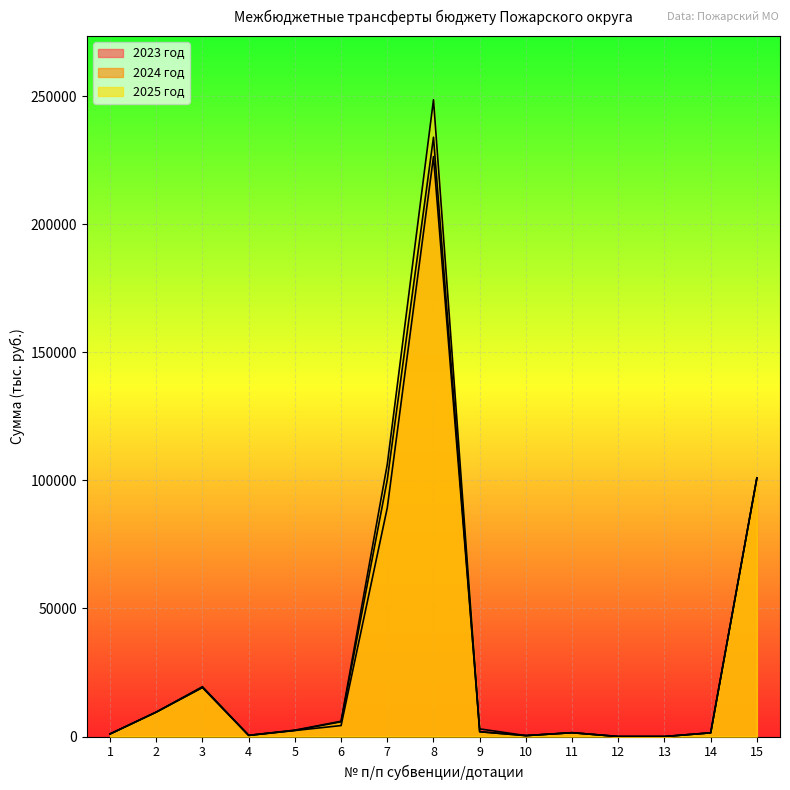

Which series ends up on top after the final intersection of 2023 год and 2025 год?

2023 год